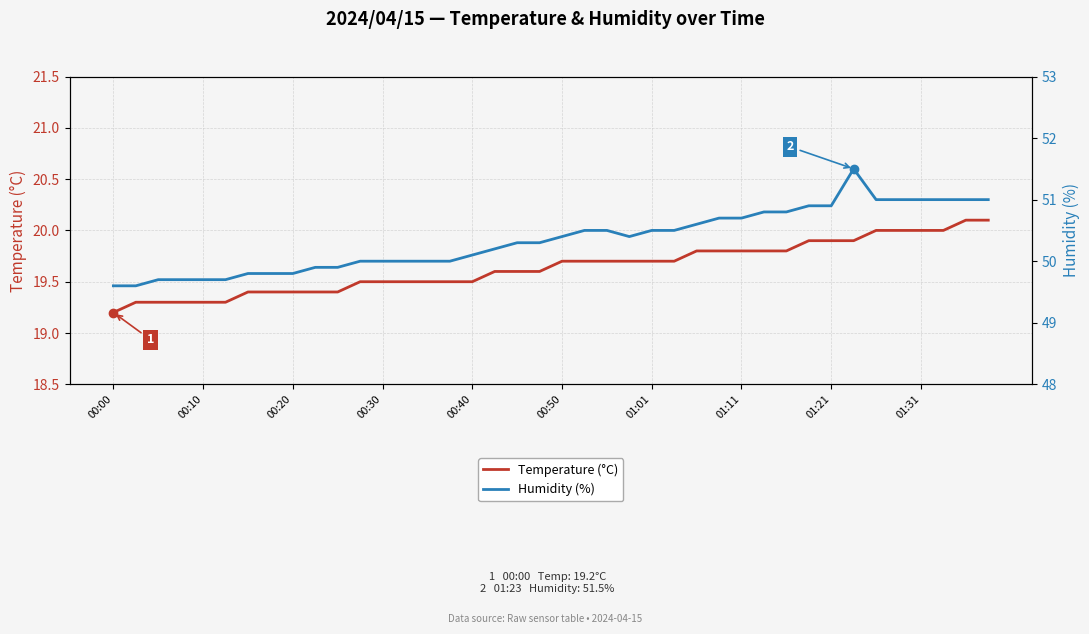

What is the minimum value for Temperature (°C)?

19.2